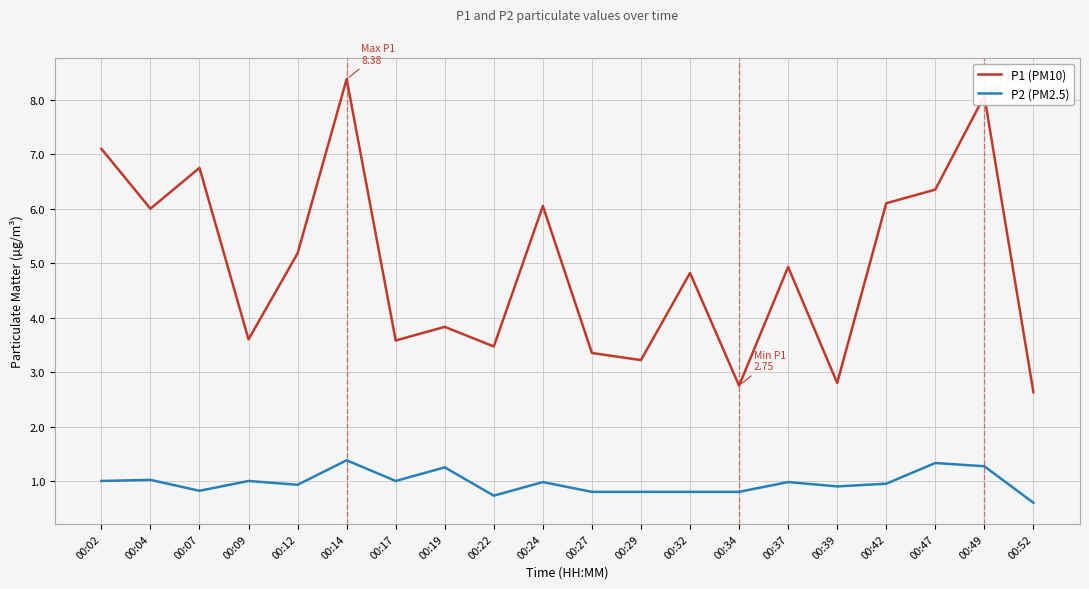

True or false: P1 (PM10) and P2 (PM2.5) intersect in this chart.

False